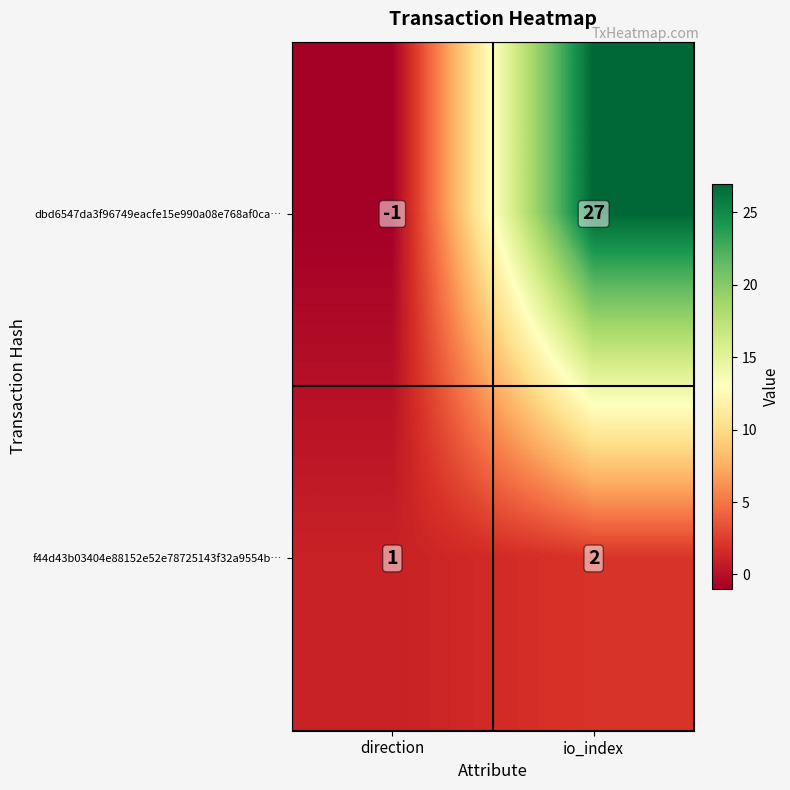

List the series in order of their overall mean, highest first.

dbd6547da3f96749eacfe15e990a08e768af0ca…, f44d43b03404e88152e52e78725143f32a9554b…